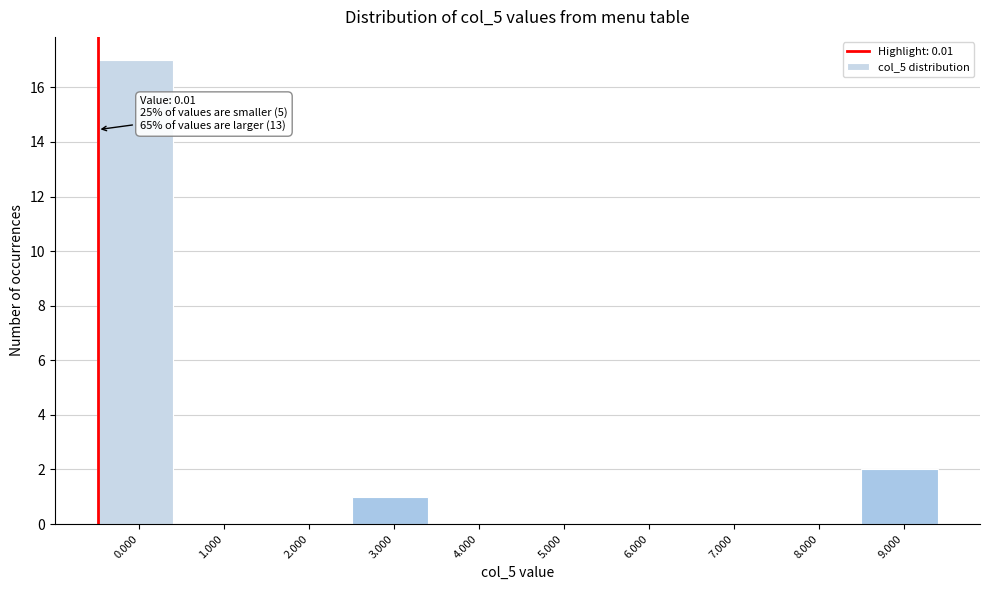

Reading right to left, list all the values displayed in this chart.

9.000=2	8.000=0	7.000=0	6.000=0	5.000=0	4.000=0	3.000=1	2.000=0	1.000=0	0.000=17